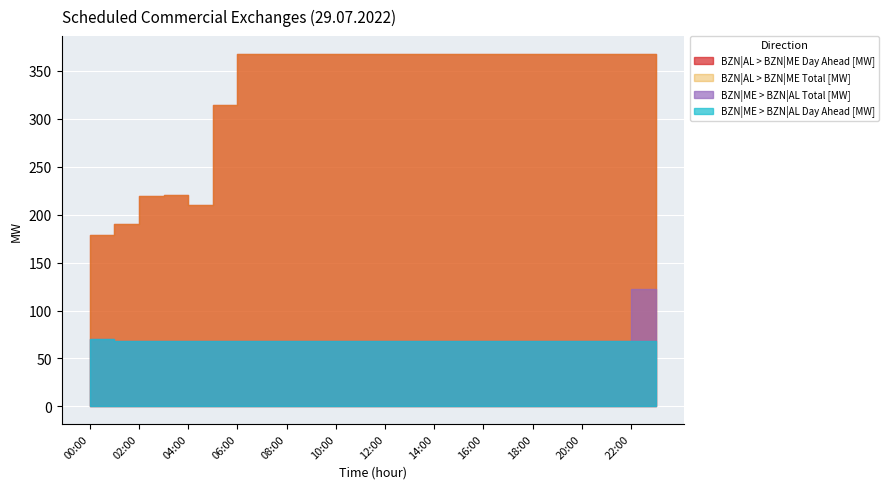

True or false: BZN|AL > BZN|ME Total [MW] and BZN|ME > BZN|AL Day Ahead [MW] intersect in this chart.

False